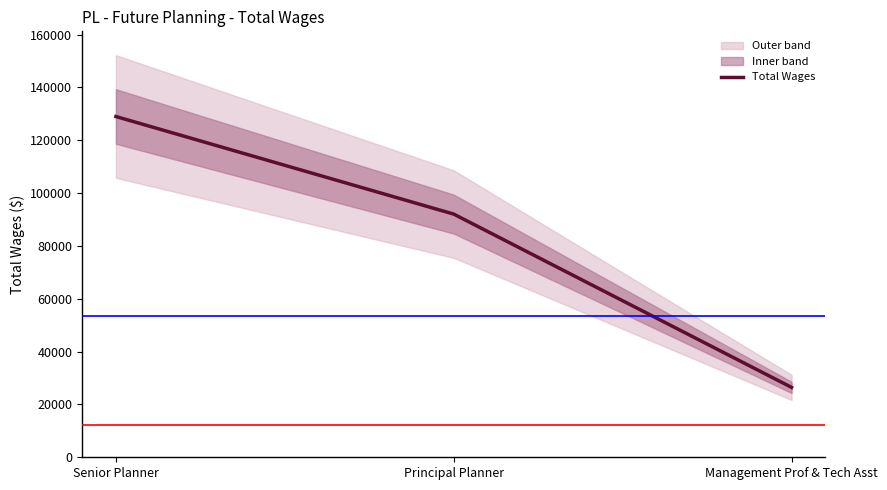

What is the change in value from Senior Planner to Management Prof & Tech Asst?

-102507